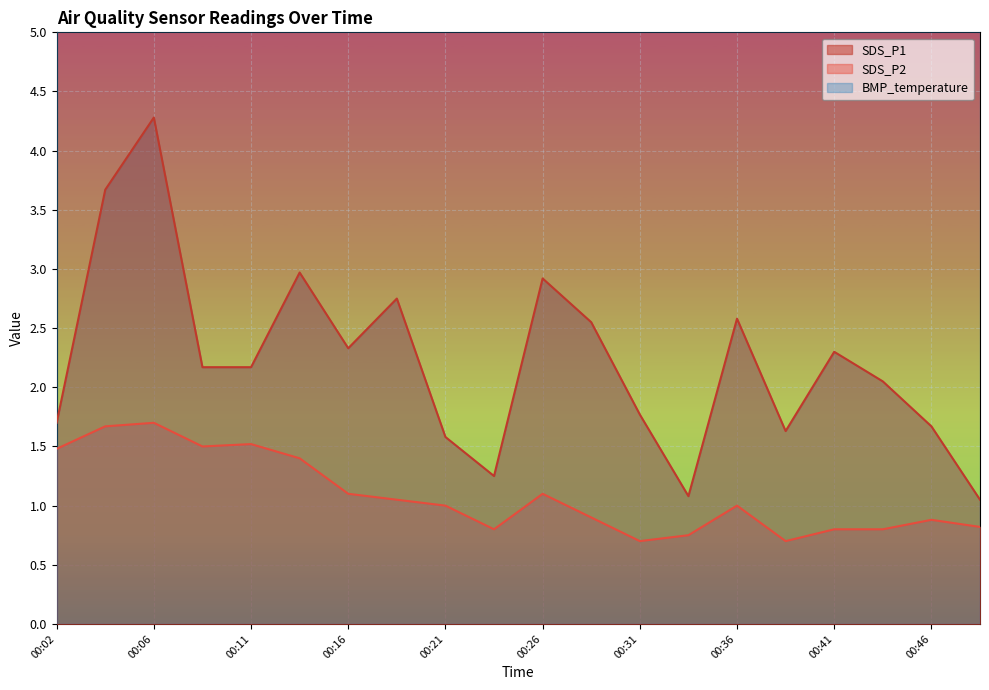

What is the difference between the highest and lowest values at 00:24?

0.4